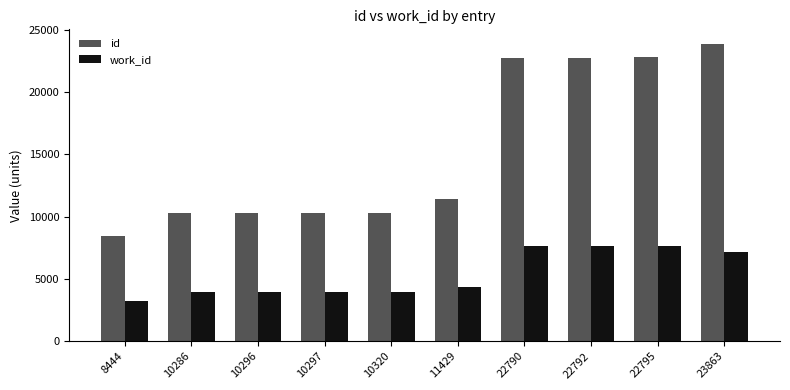

Which series has the widest spread of values?

id